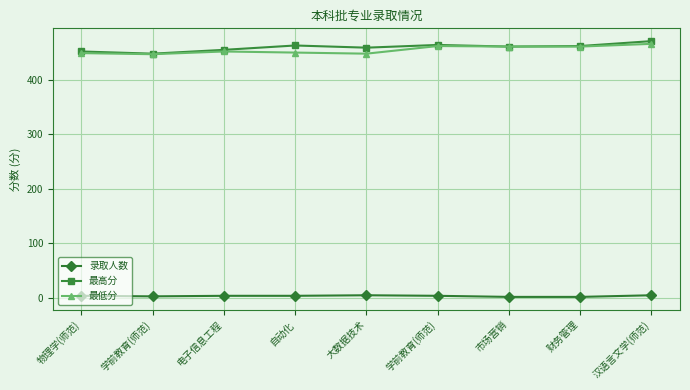

What is the sum of the 最低分 values at 自动化 and 市场营销?

911